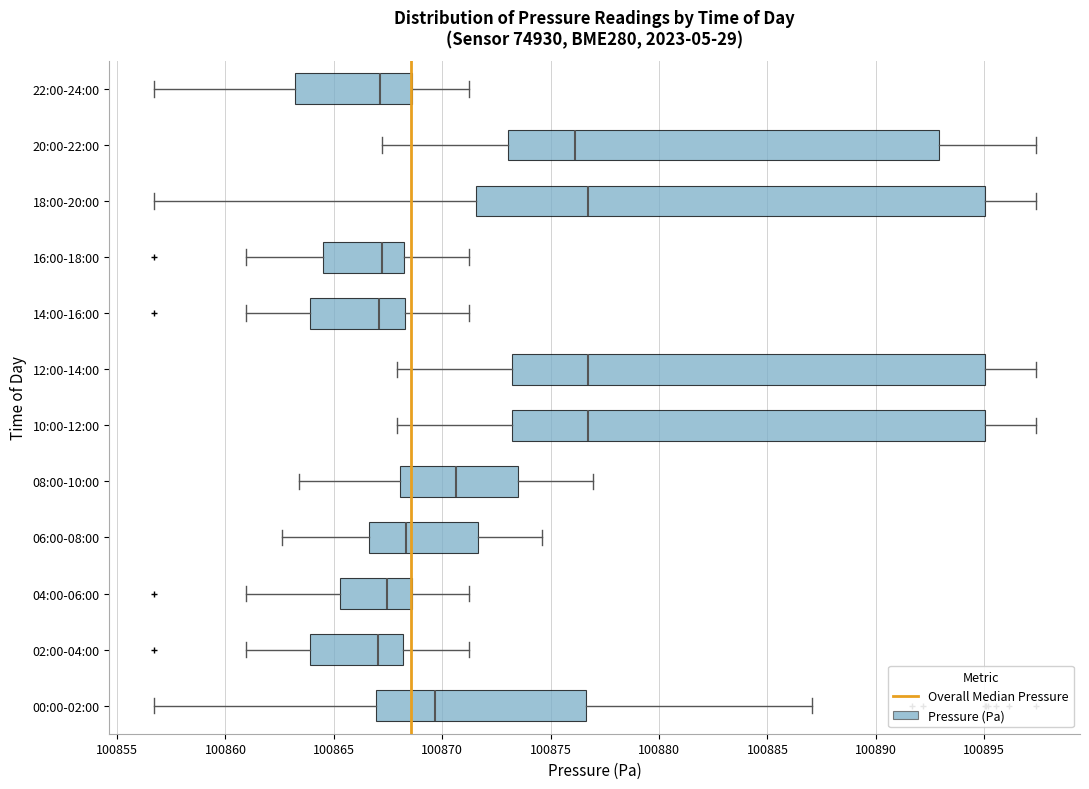

Reading bottom to top, read every box against the x-axis: the position of its median line, the range the box covers, and the ends of its whiskers. The values are not printed on the chart, so give them approximately, as read against the axis.

00:00-02:00: median 100869.5, box 100867.0 to 100876.5, whiskers 100856.5 to 100887.0
02:00-04:00: median 100867.0, box 100864.0 to 100868.0, whiskers 100861.0 to 100871.0
04:00-06:00: median 100867.5, box 100865.5 to 100868.5, whiskers 100861.0 to 100871.0
06:00-08:00: median 100868.5, box 100866.5 to 100871.5, whiskers 100862.5 to 100874.5
08:00-10:00: median 100870.5, box 100868.0 to 100873.5, whiskers 100863.5 to 100877.0
10:00-12:00: median 100876.5, box 100873.0 to 100895.0, whiskers 100868.0 to 100897.5
12:00-14:00: median 100876.5, box 100873.0 to 100895.0, whiskers 100868.0 to 100897.5
14:00-16:00: median 100867.0, box 100864.0 to 100868.5, whiskers 100861.0 to 100871.0
16:00-18:00: median 100867.0, box 100864.5 to 100868.0, whiskers 100861.0 to 100871.0
18:00-20:00: median 100876.5, box 100871.5 to 100895.0, whiskers 100856.5 to 100897.5
20:00-22:00: median 100876.0, box 100873.0 to 100893.0, whiskers 100867.0 to 100897.5
22:00-24:00: median 100867.0, box 100863.0 to 100868.5, whiskers 100856.5 to 100871.0